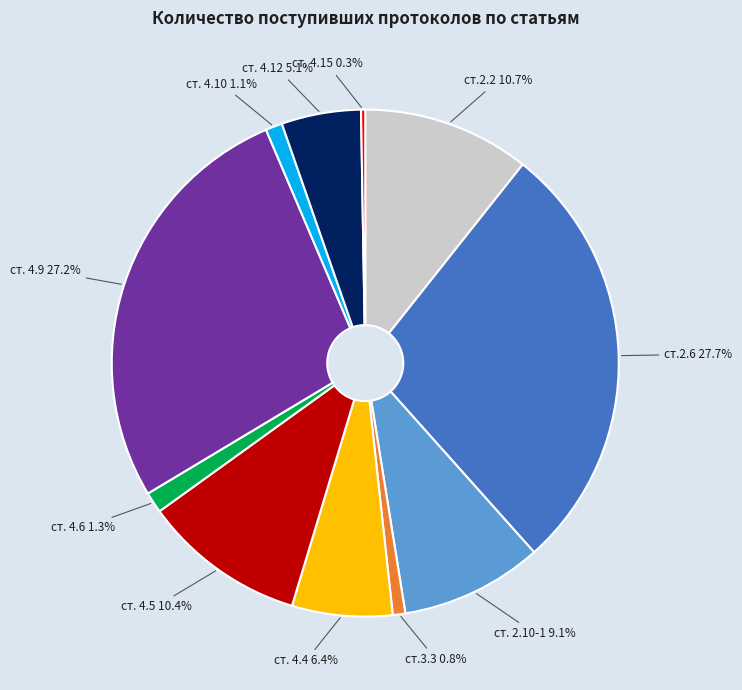

To the nearest percent, what is the average slice percentage?

9%